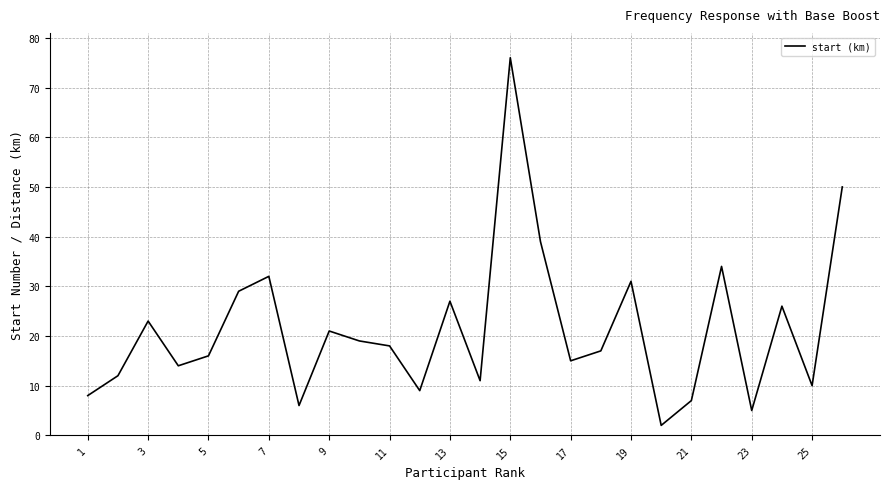

What is the maximum value shown in the chart?

76